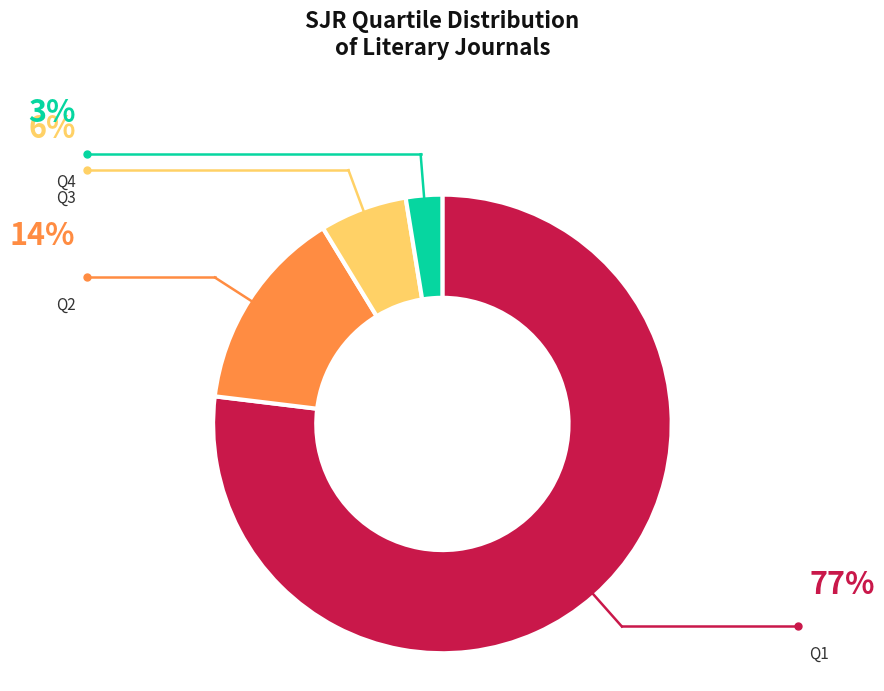

Does Q1 account for over 50% of the chart?

Yes